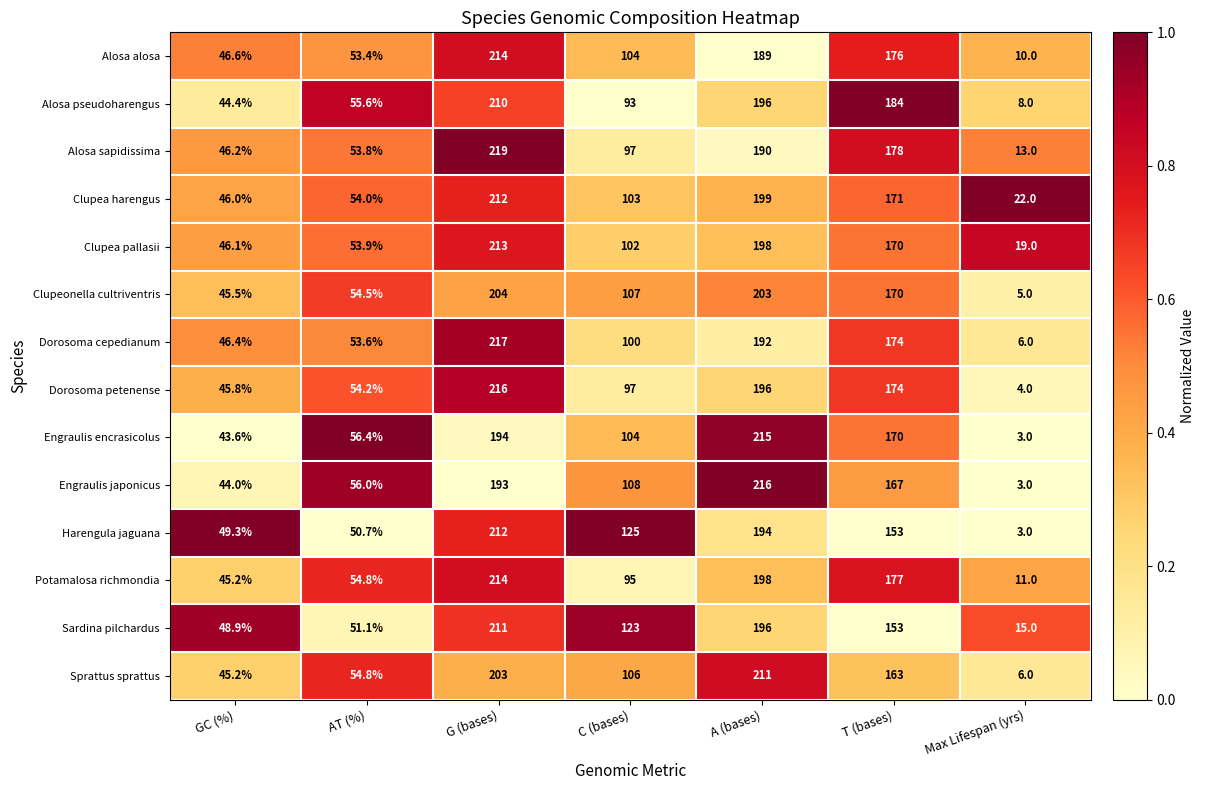

Which label corresponds to the smallest value in the chart?

Max Lifespan (yrs)